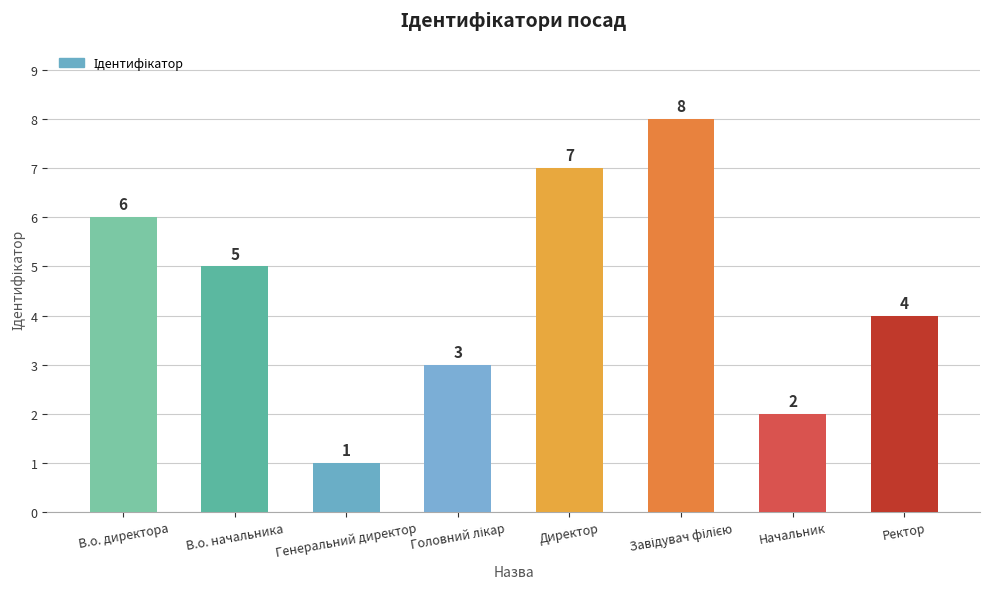

How many values are between 3 and 7?

5